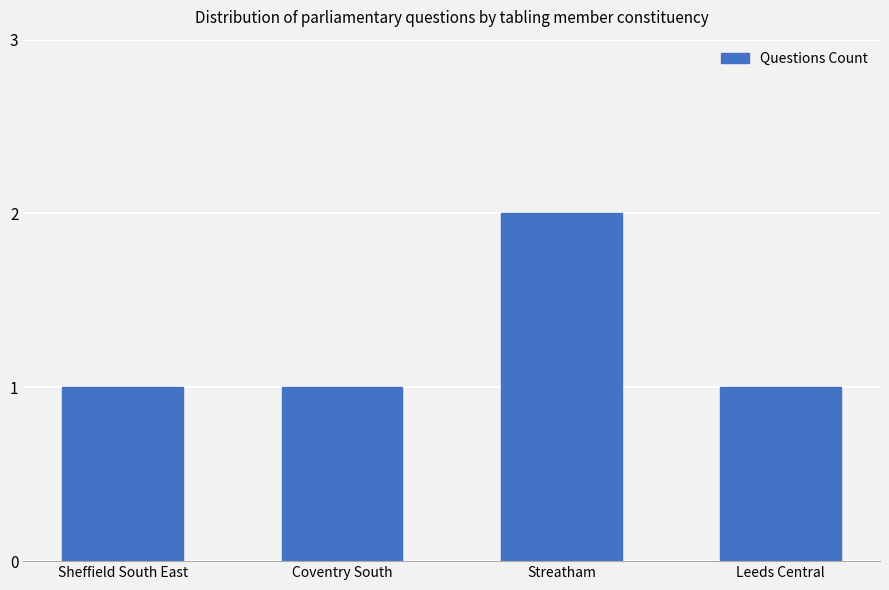

What is the minimum value shown in the chart?

1